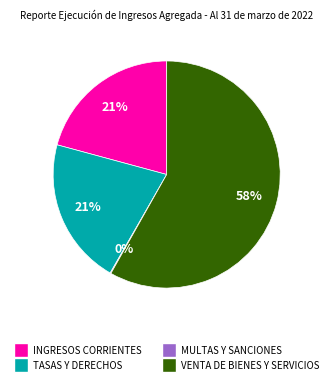

To the nearest percent, what is the average slice percentage?

25%